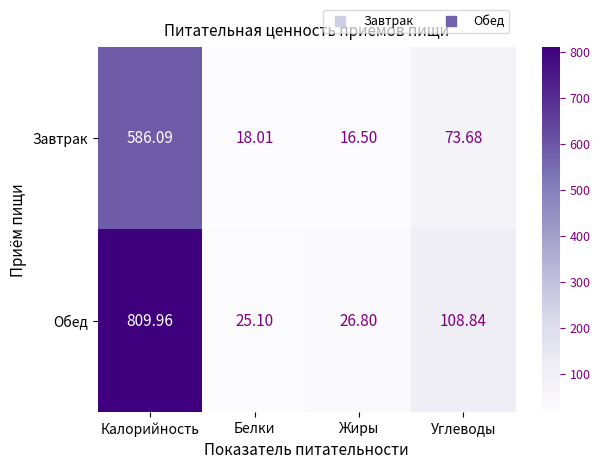

Which category has the lowest value across all series?

Жиры